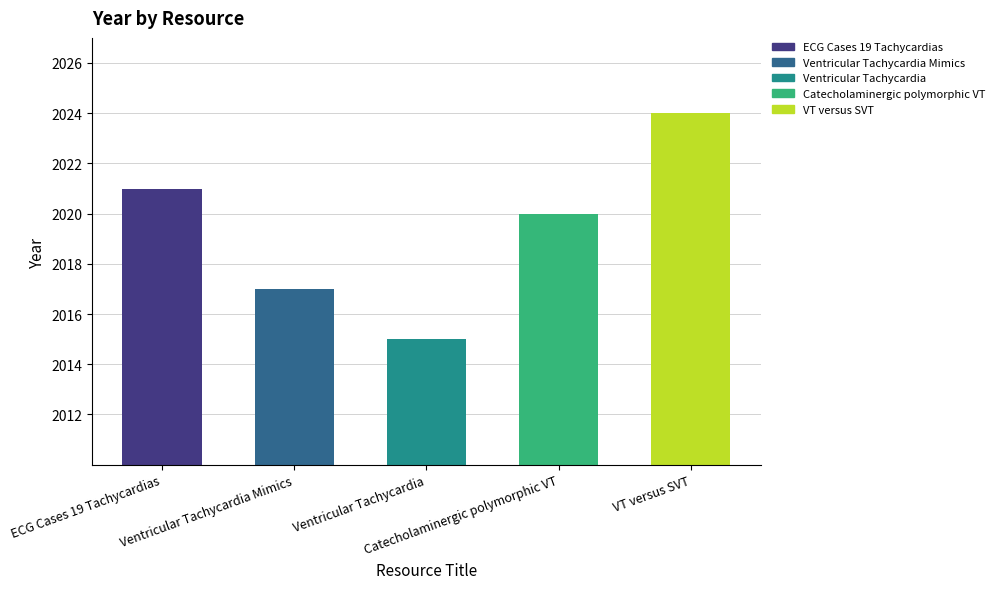

Reading left to right, extract all data points from this chart.

2021	2017	2015	2020	2024